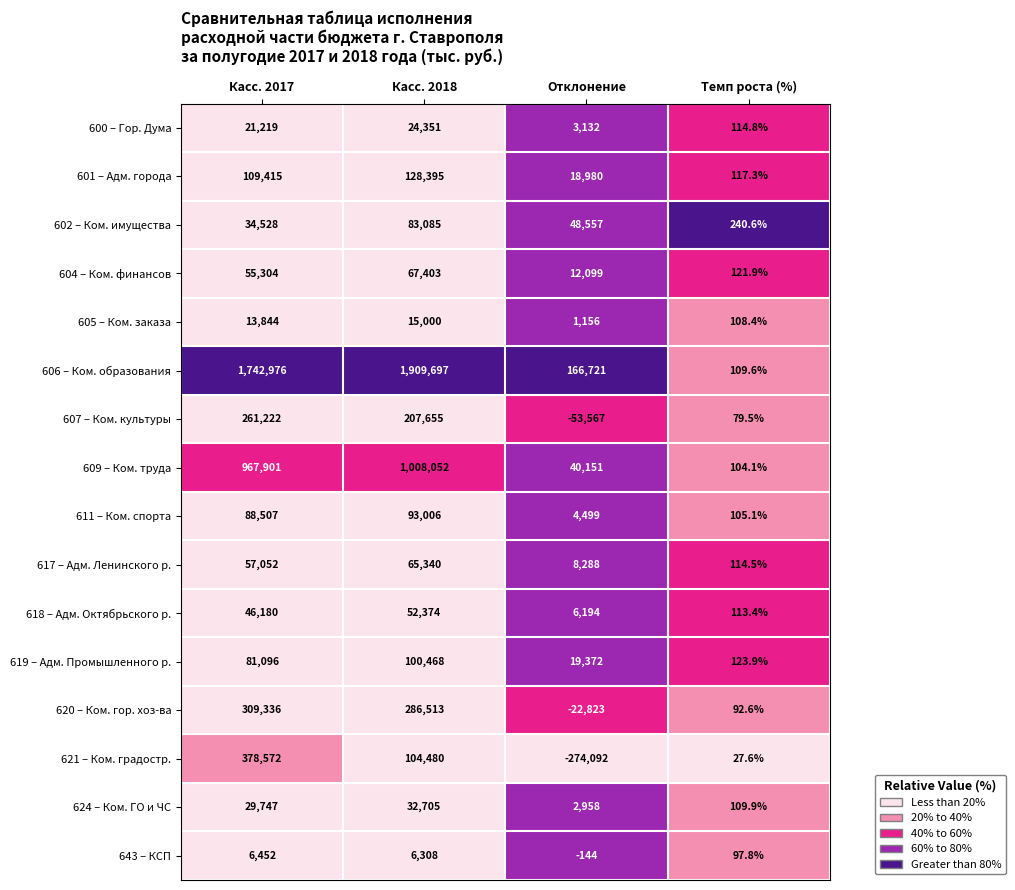

List the series in order of their peak value, highest first.

606 – Ком. образования, 609 – Ком. труда, 621 – Ком. градостр., 620 – Ком. гор. хоз-ва, 607 – Ком. культуры, 601 – Адм. города, 619 – Адм. Промышленного р., 611 – Ком. спорта, 602 – Ком. имущества, 604 – Ком. финансов, 617 – Адм. Ленинского р., 618 – Адм. Октябрьского р., 624 – Ком. ГО и ЧС, 600 – Гор. Дума, 605 – Ком. заказа, 643 – КСП